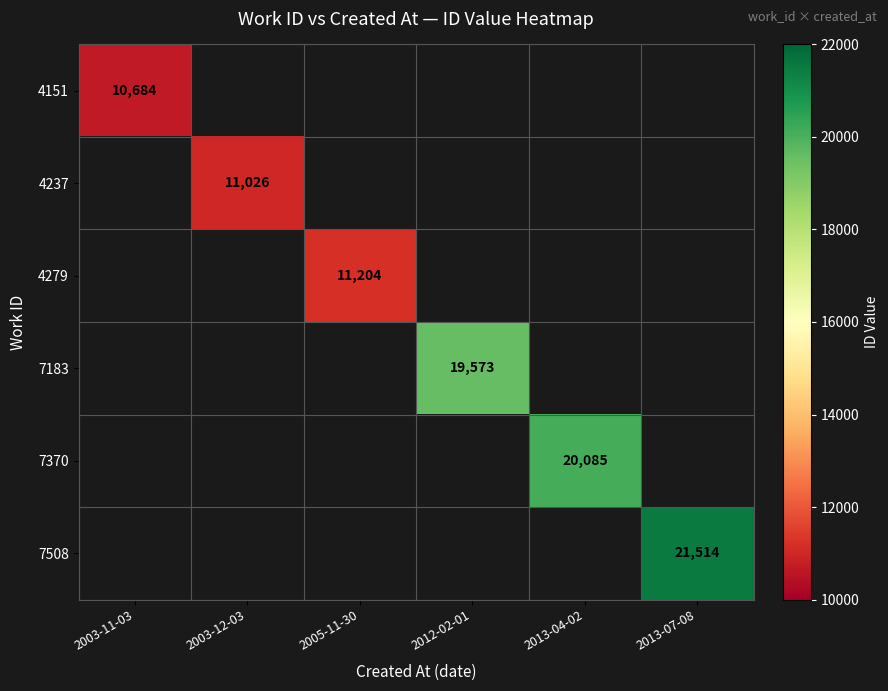

The value of 7370 at 2013-04-02 is 20085. True or false?

True